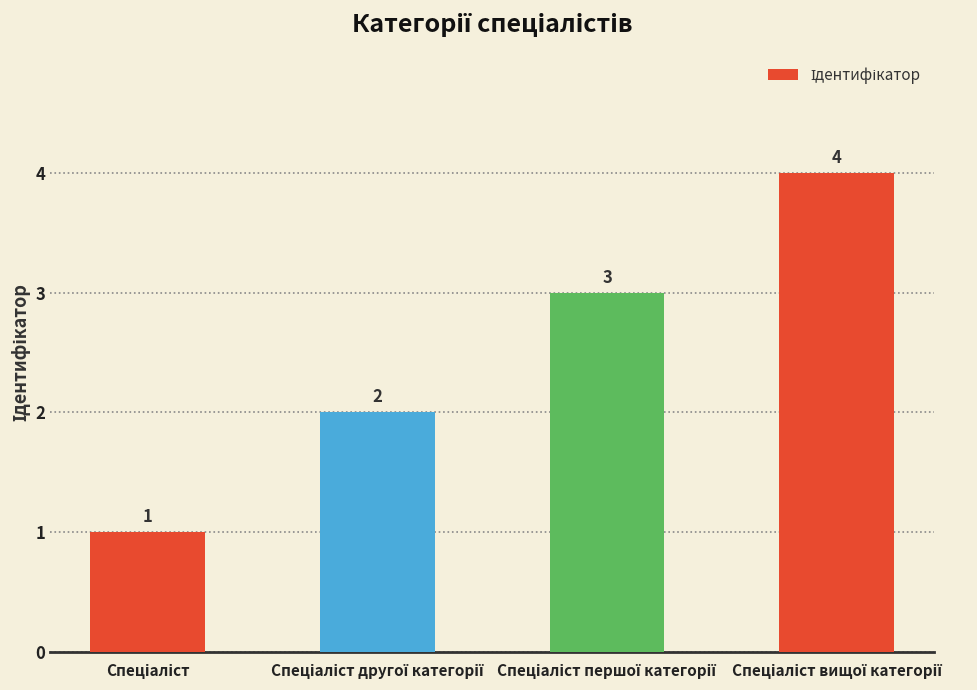

Reading left to right, list all the values displayed in this chart.

1	2	3	4